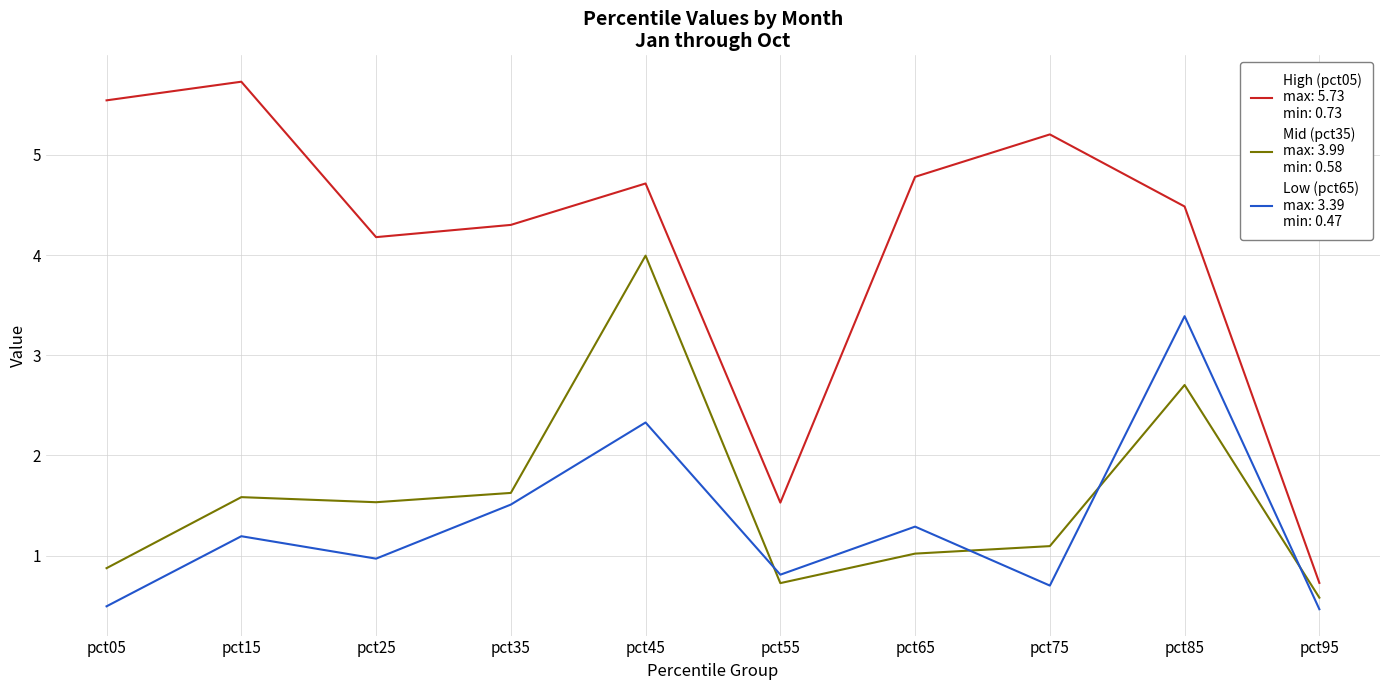

What is the smallest value displayed?

0.5